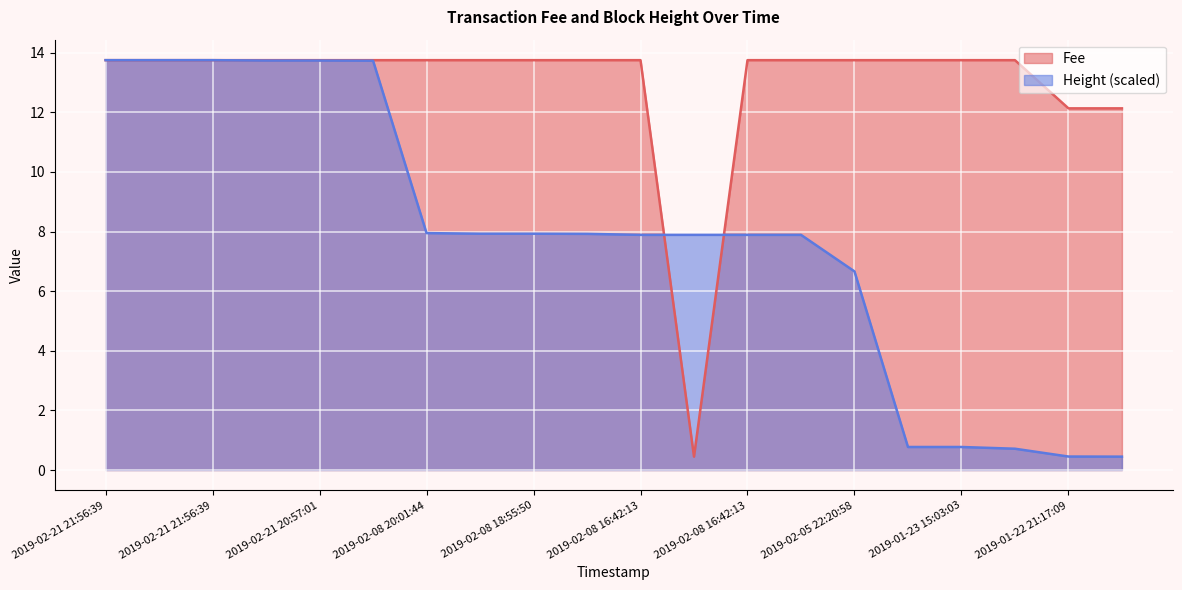

What are all the series names shown in the legend?

Fee, Height